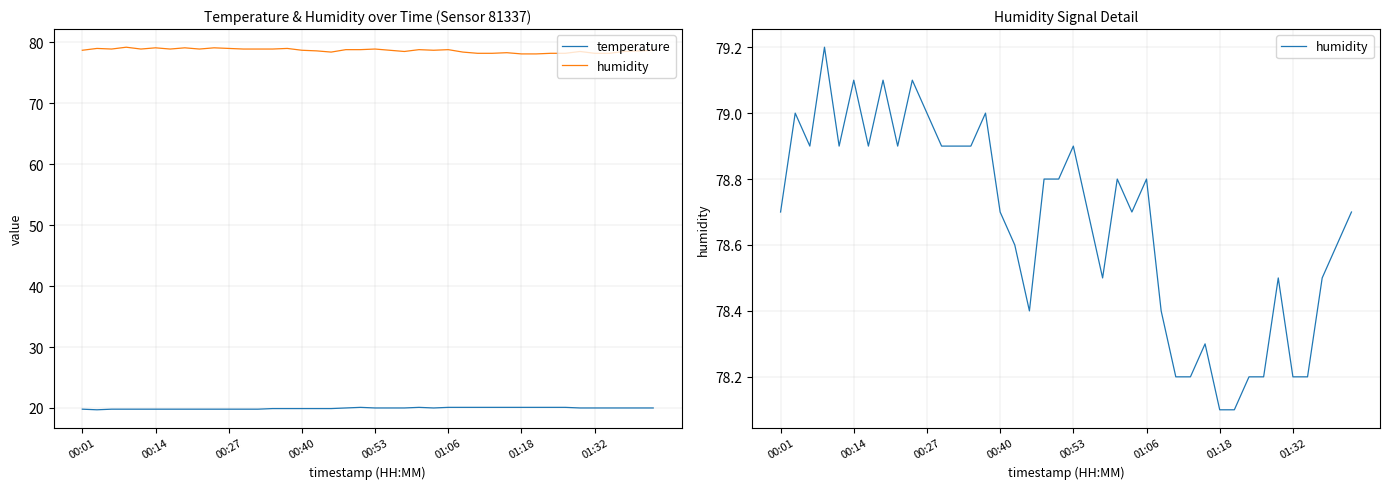

What value does the temperature series have at 01:18?

20.1